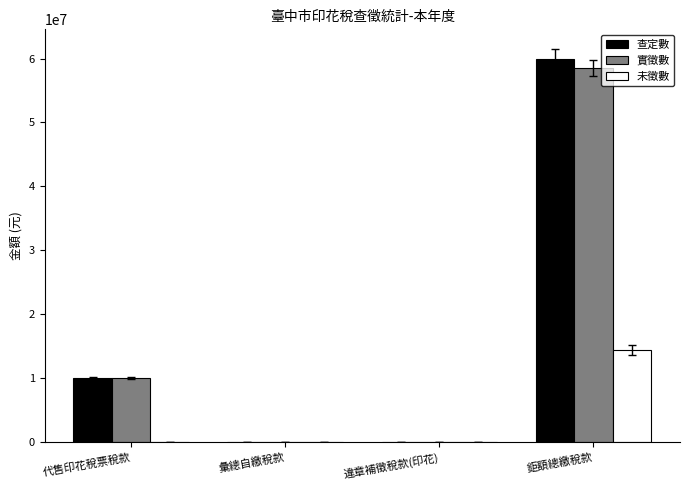

True or false: 實徵數 has a value of 7536 at 彙總自繳稅款.

True